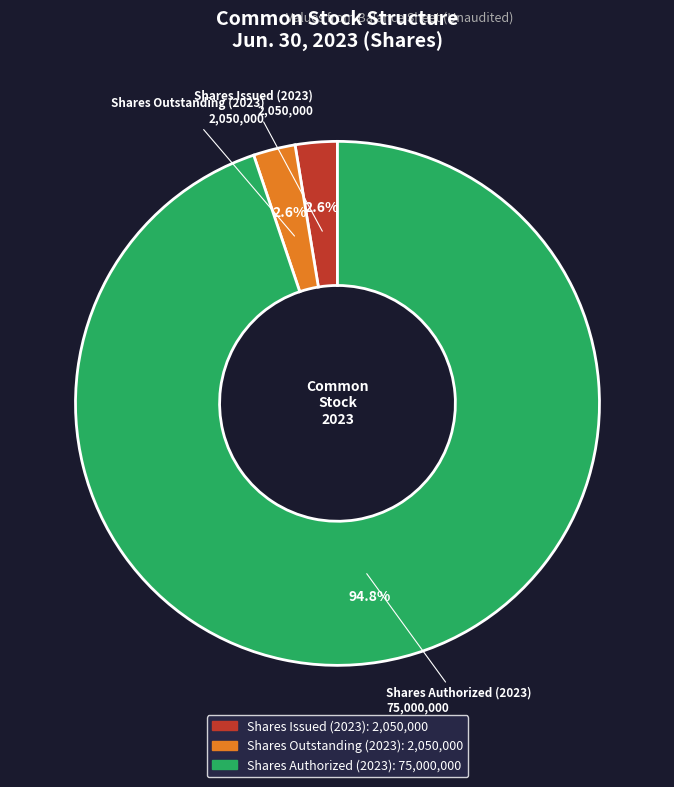

What is the largest slice in the pie chart?

Shares Authorized (2023)